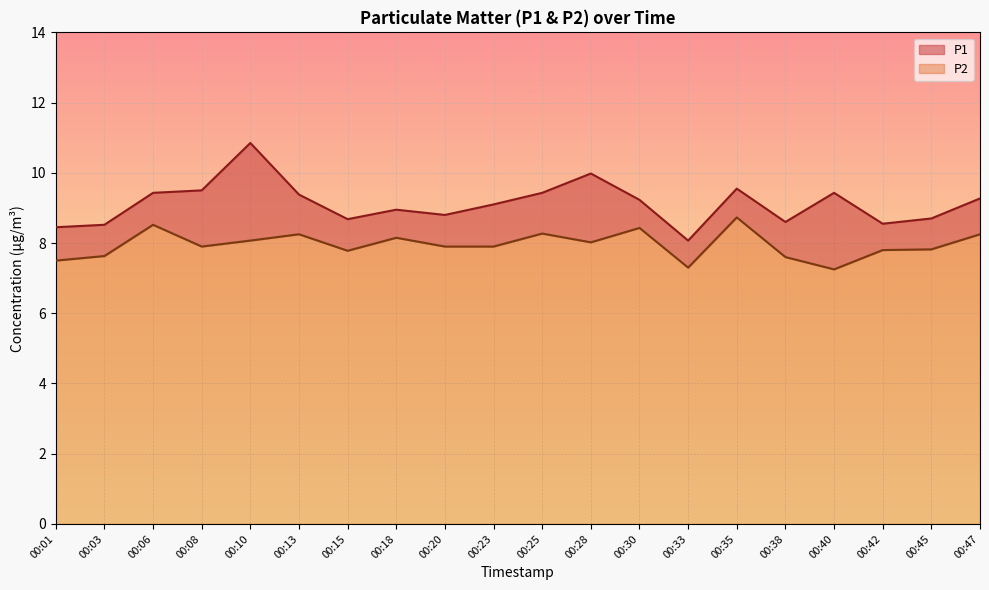

What is the value of the P2 point at the 18th from the left?

7.8